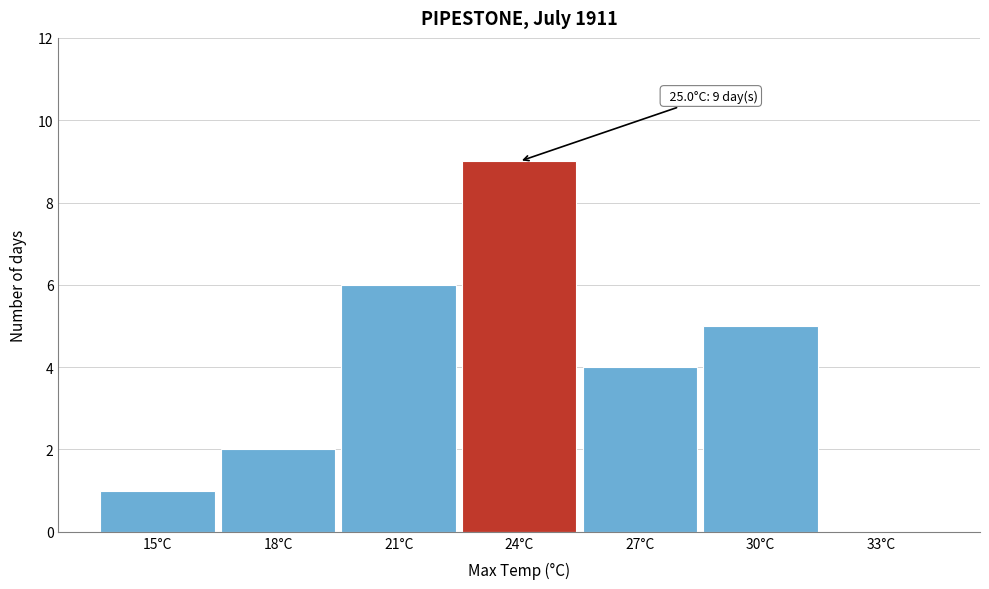

Reading right to left, list all the values displayed in this chart.

33°C=0	30°C=5	27°C=4	24°C=9	21°C=6	18°C=2	15°C=1